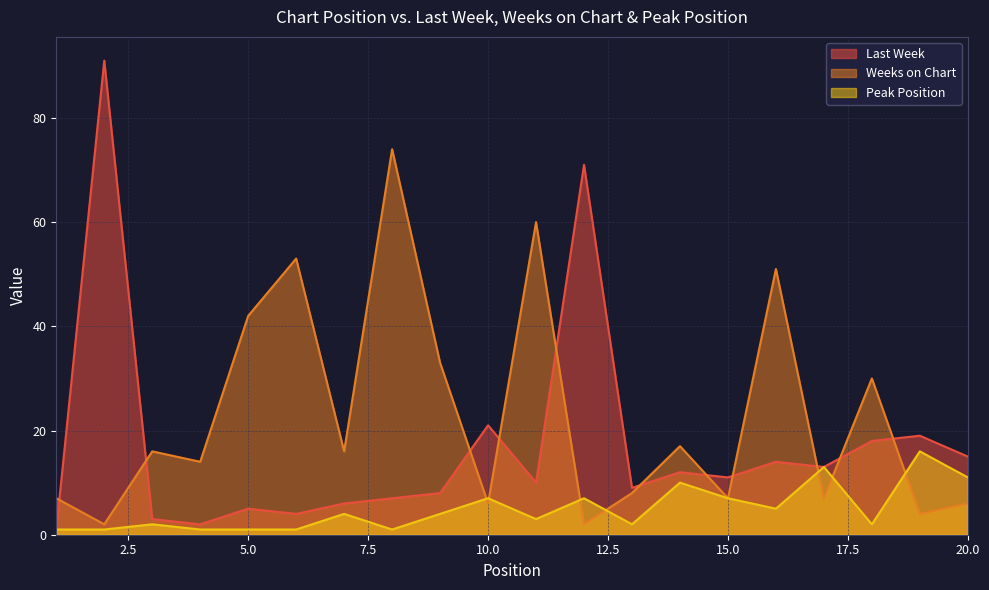

What is the difference between the Weeks on Chart values at 13 and 16?

43